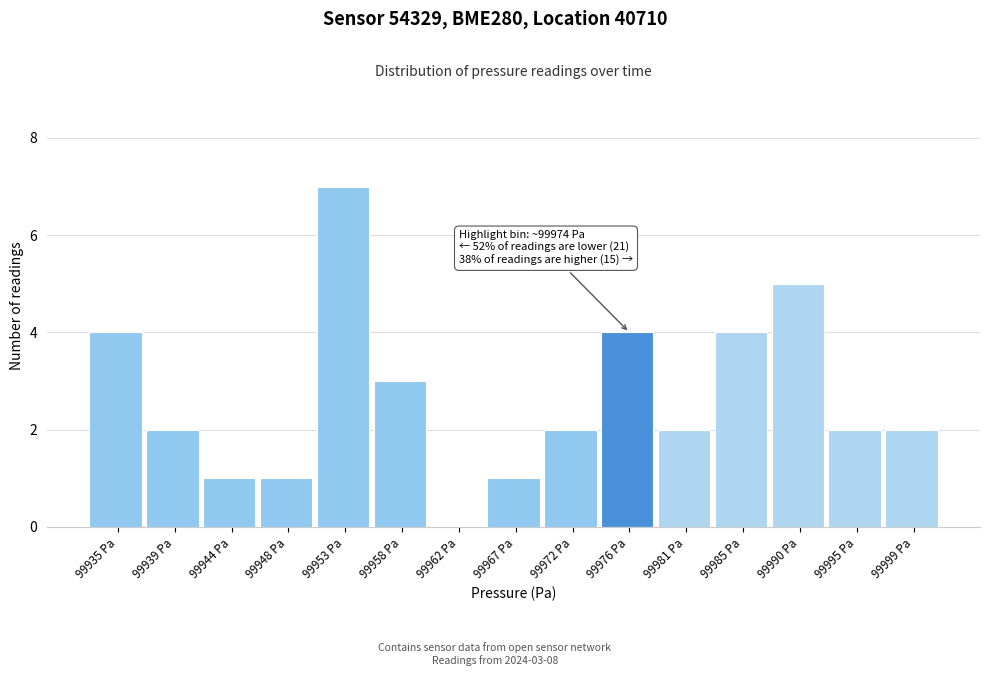

Over which range of the x-axis is the bar tallest?

99951.0 to 99955.5